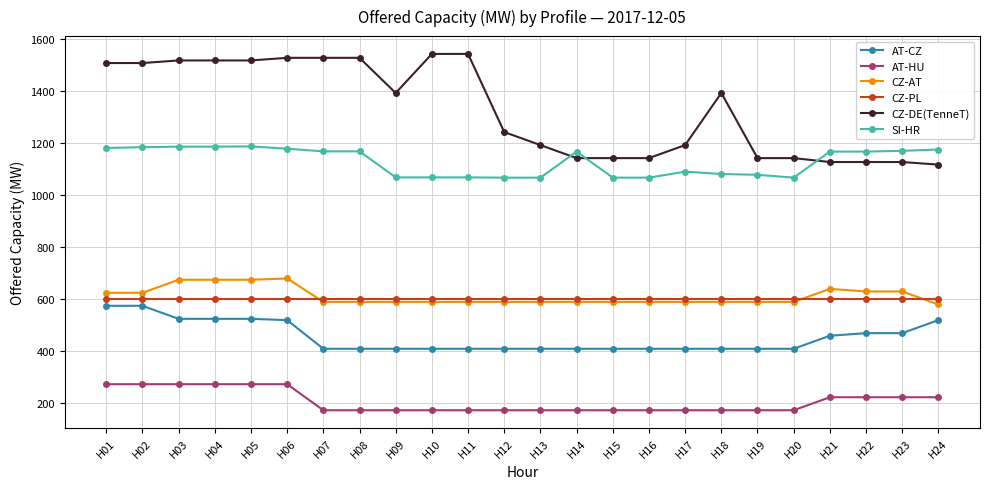

Which series has the largest total across all categories?

CZ-DE(TenneT)